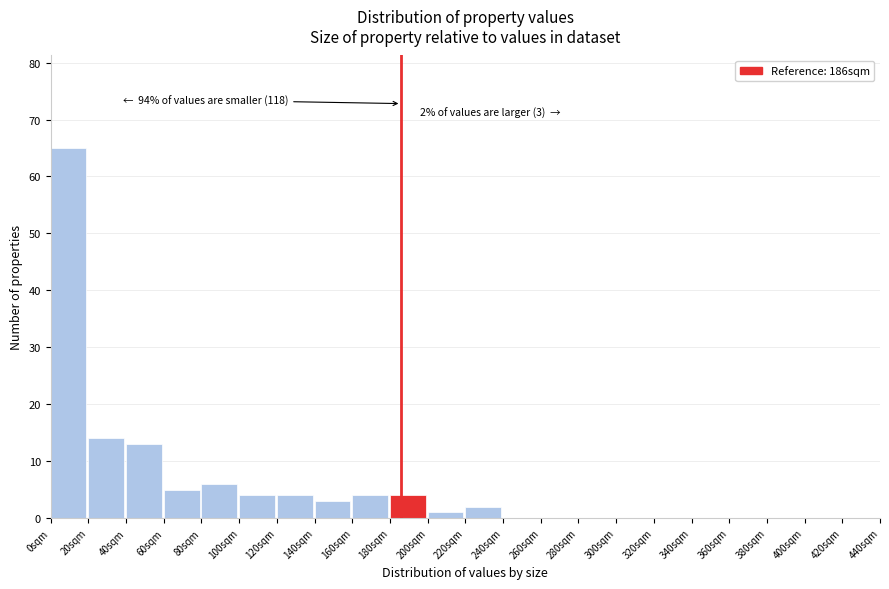

Which range on the x-axis has the tallest bar?

0 to 20